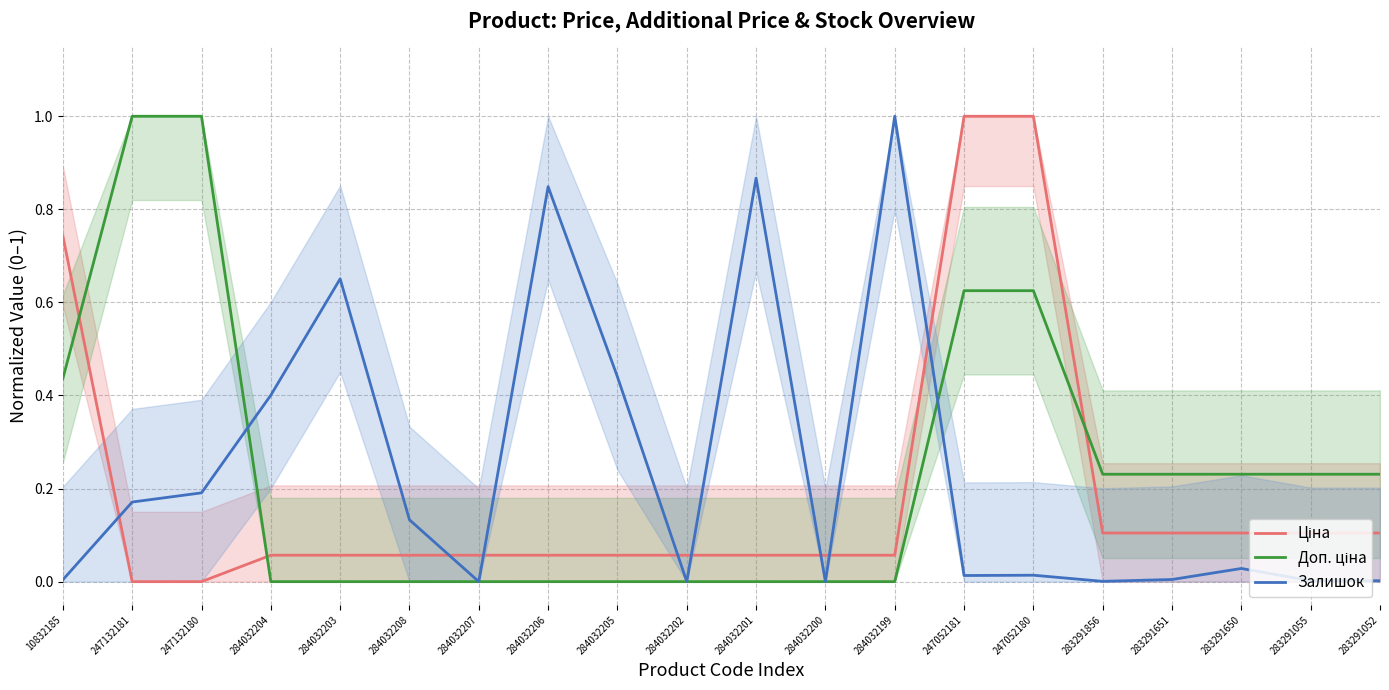

What is the sum of all Залишок values?

4.8